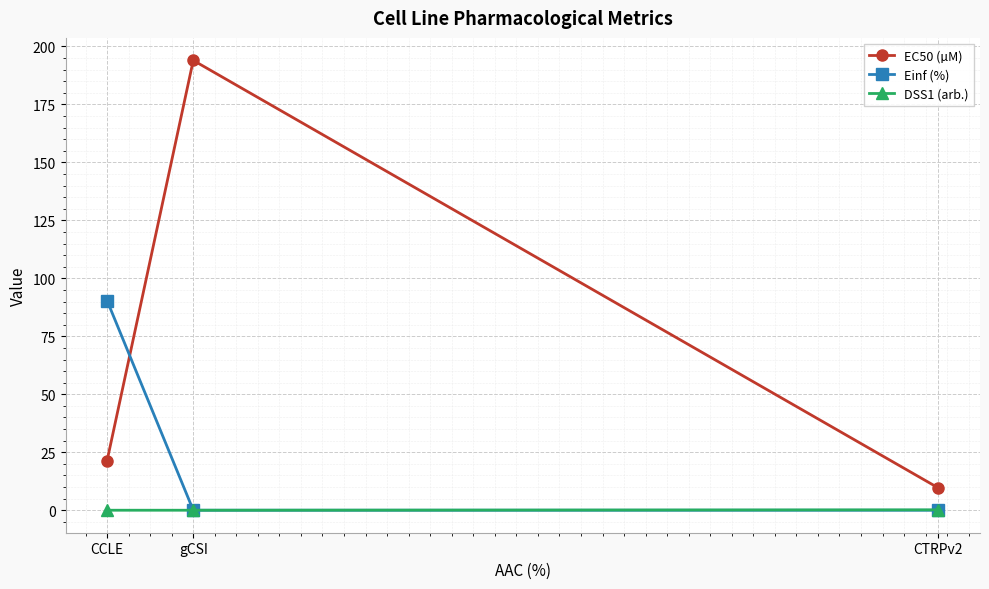

Rank the series by their average value, from lowest to highest.

DSS1 (arb.), Einf (%), EC50 (µM)